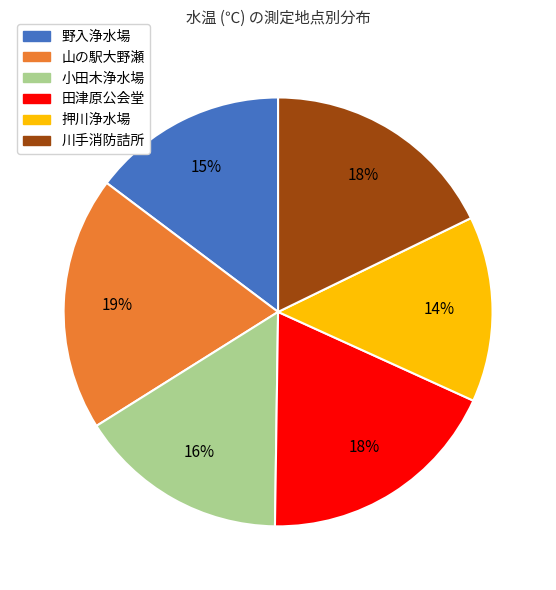

To the nearest percent, what is the combined percentage of 小田木浄水場 and 山の駅大野瀬?

35%